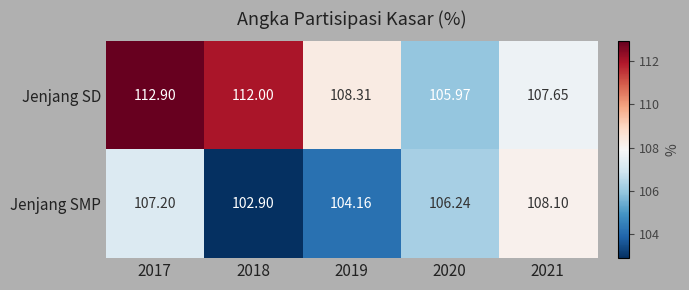

Rank the series by their maximum value, from highest to lowest.

Jenjang SD, Jenjang SMP